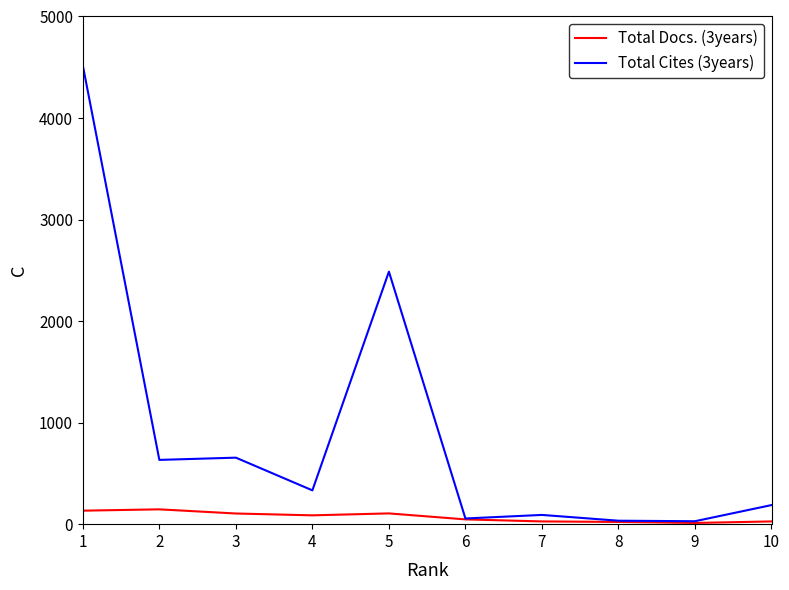

List the series in order of their overall mean, highest first.

Total Cites (3years), Total Docs. (3years)